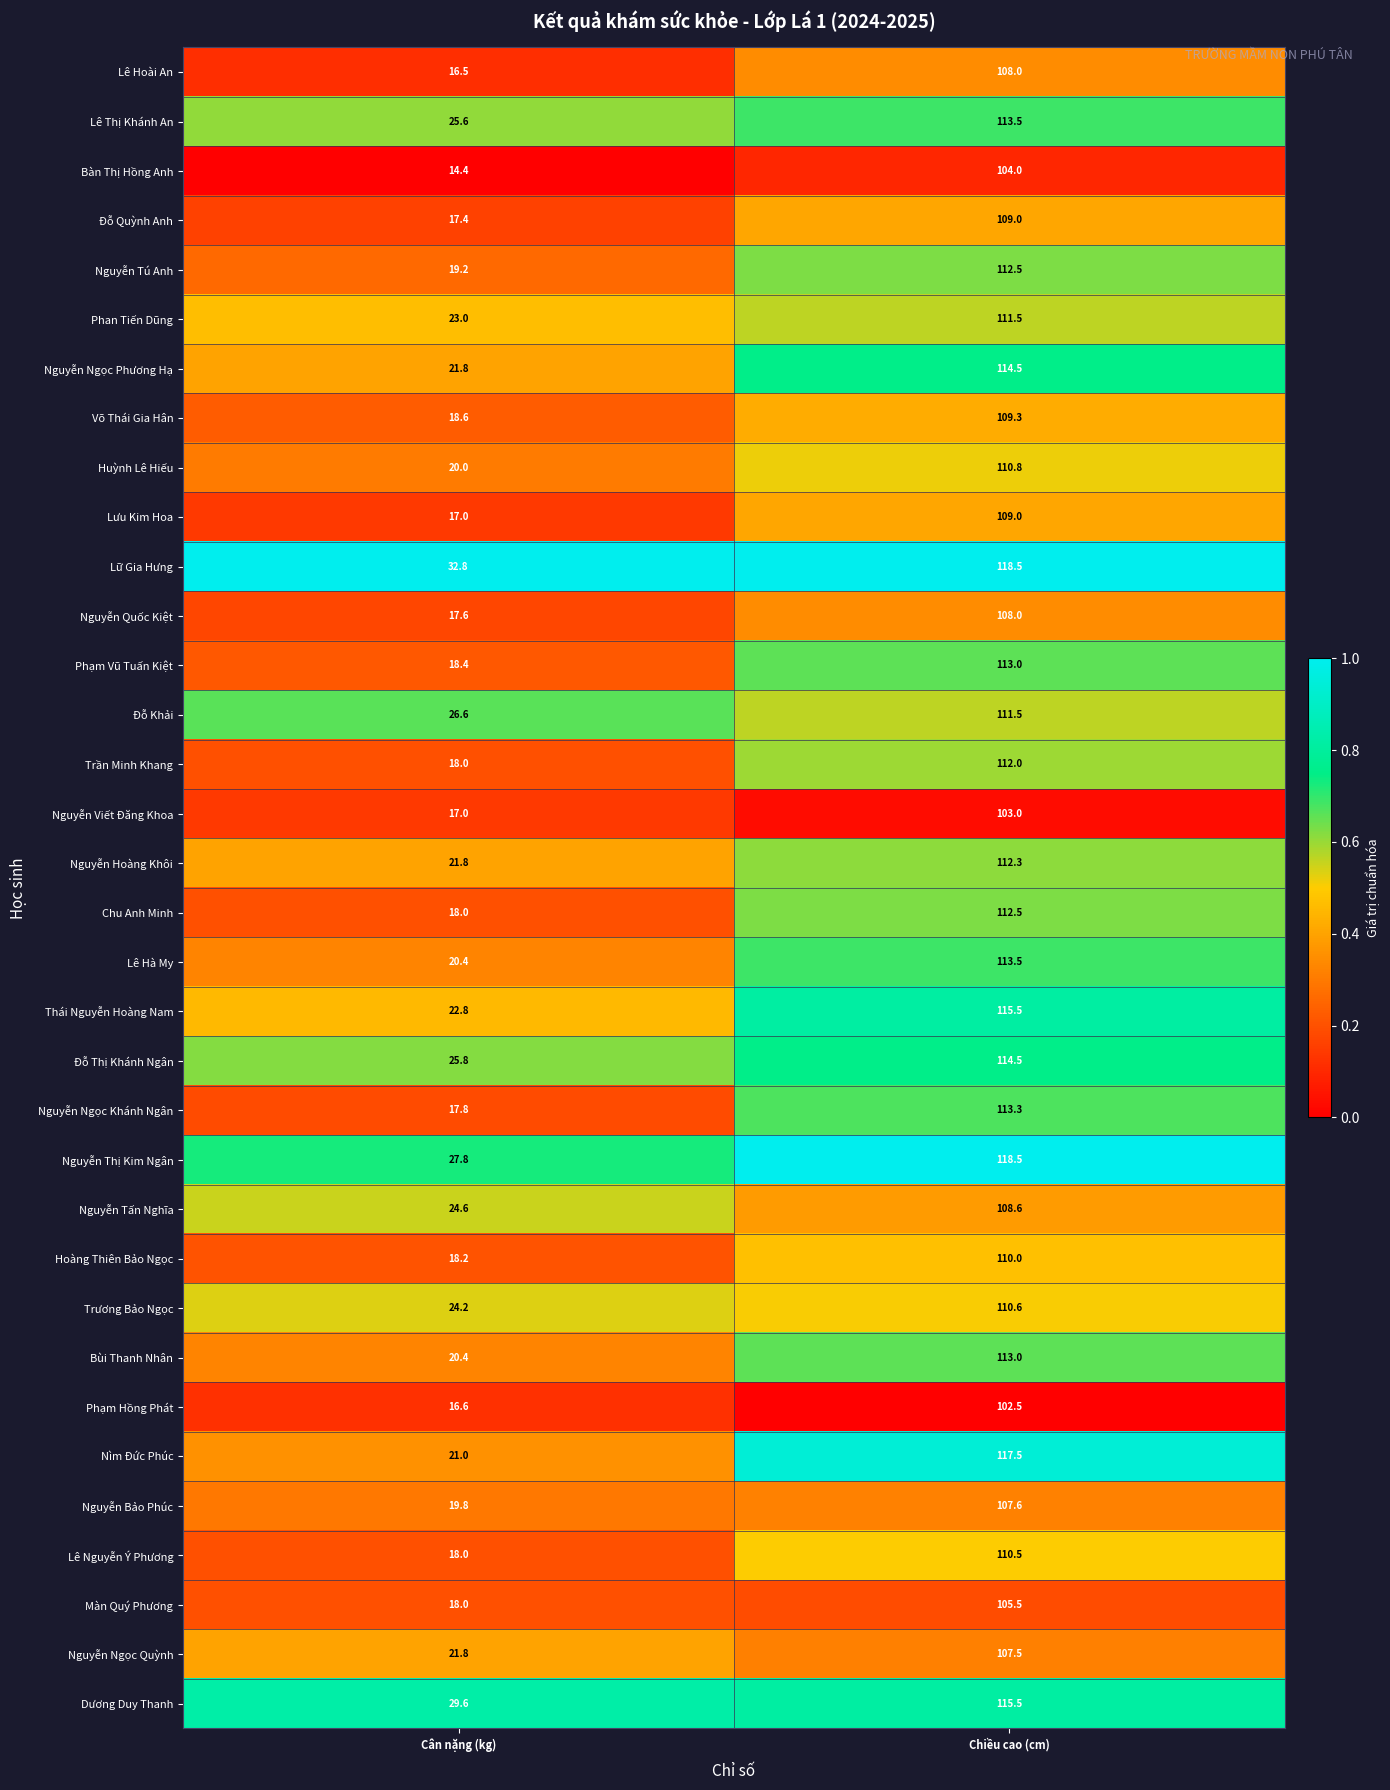

Rank the categories by Lê Nguyễn Ý Phương value from lowest to highest.

Cân nặng (kg), Chiều cao (cm)